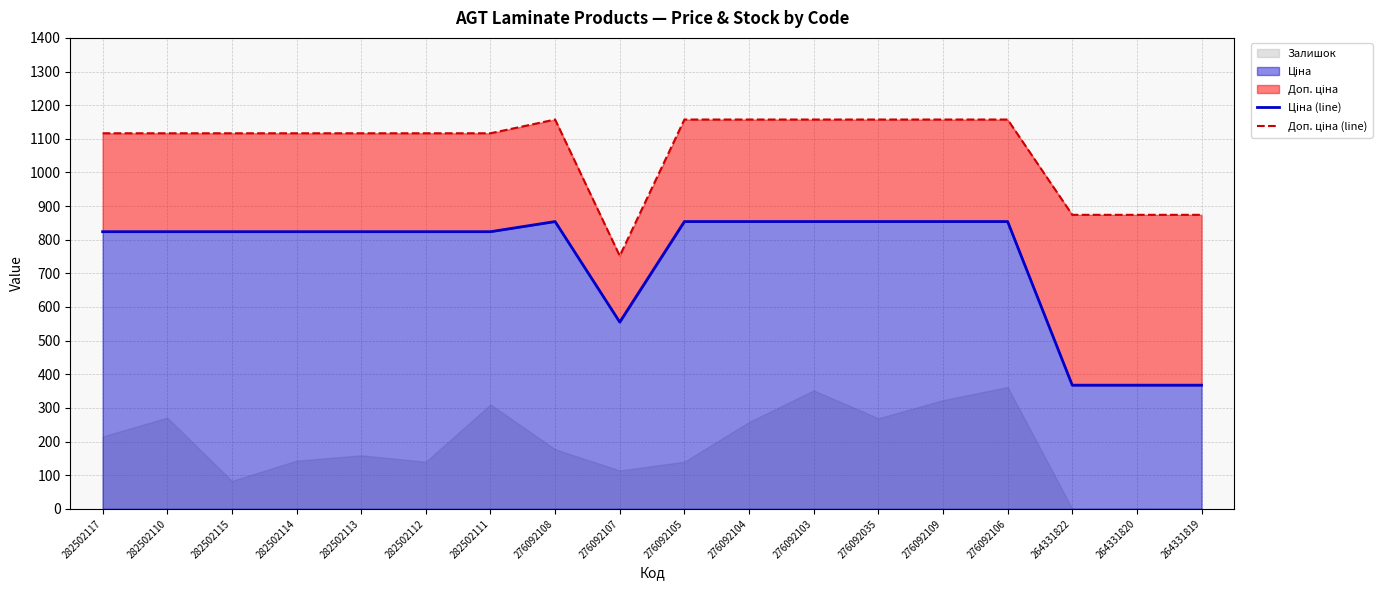

At 276092103, list the series in order from largest to smallest.

Доп. ціна (line), Ціна (line)